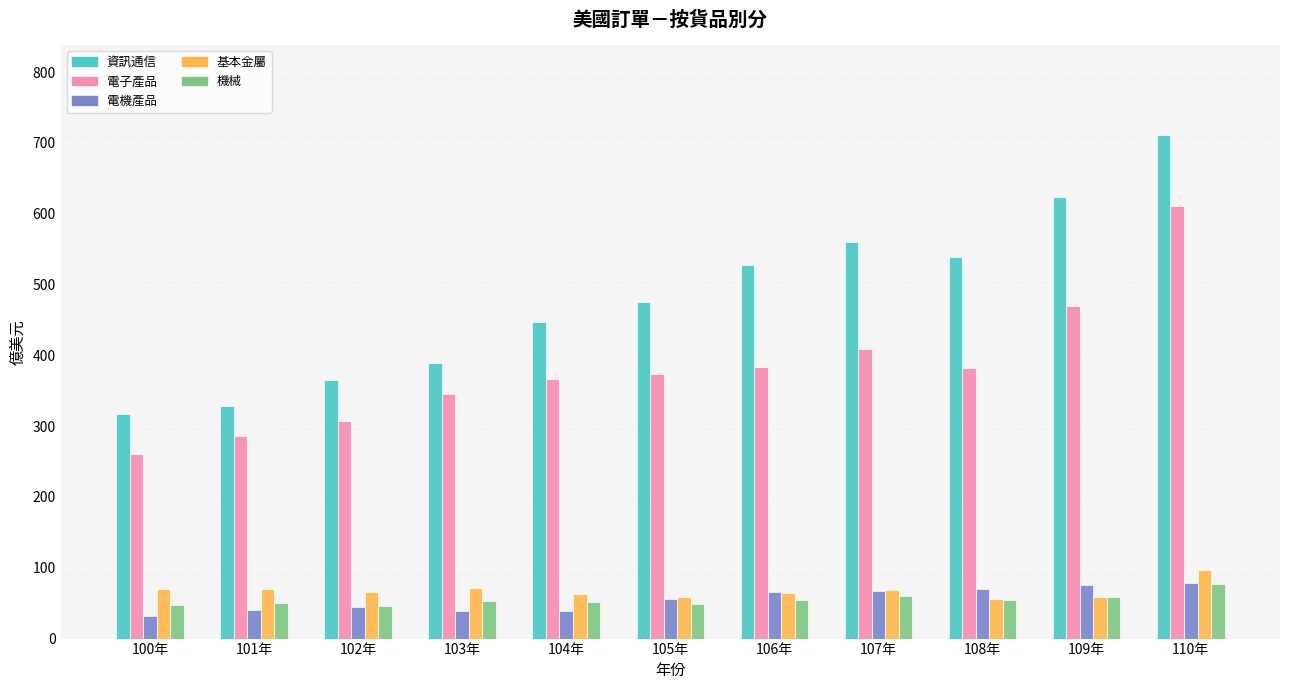

True or false: 電子產品 has a value of 307.9 at 102年.

True